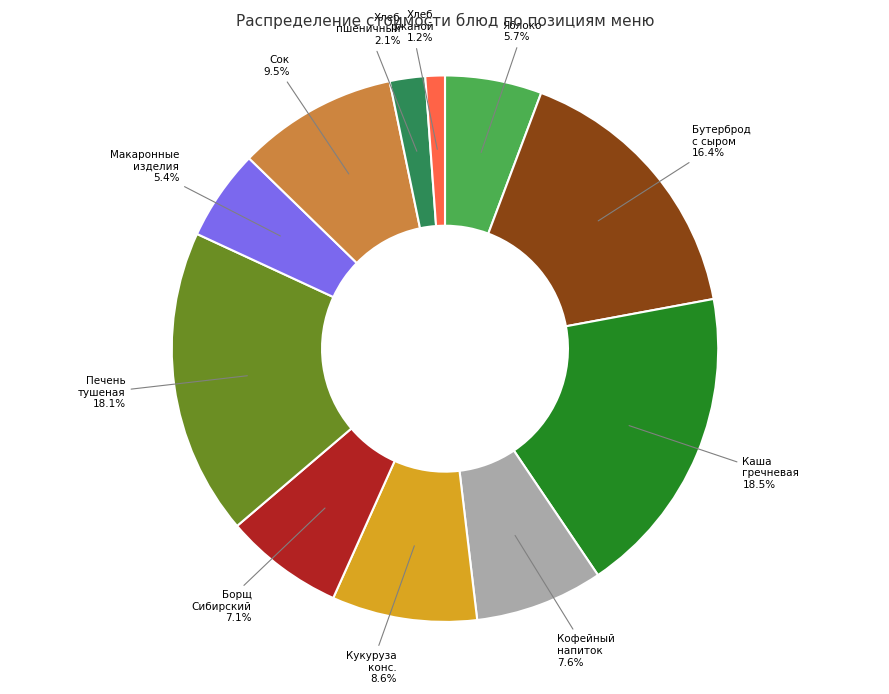

Is there a majority slice in this chart?

No